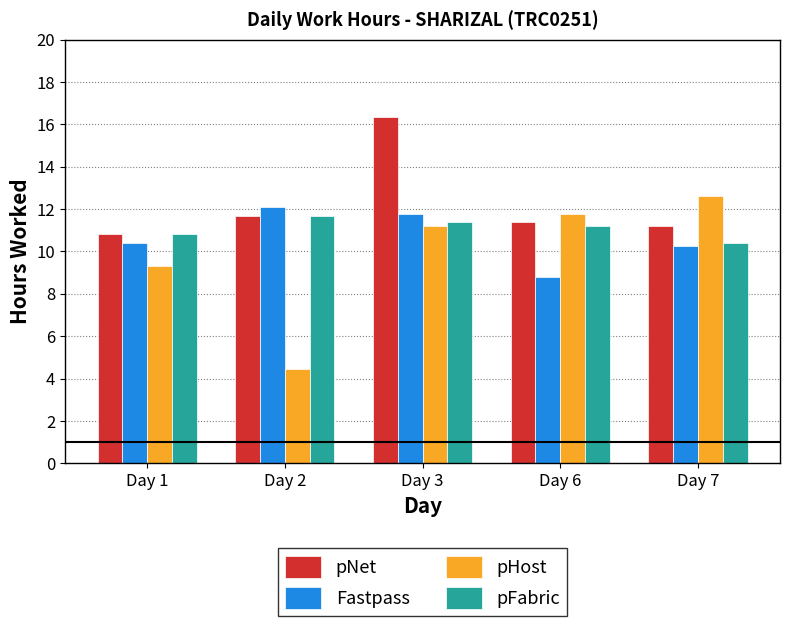

At which category is the sum across all series the highest?

Day 3